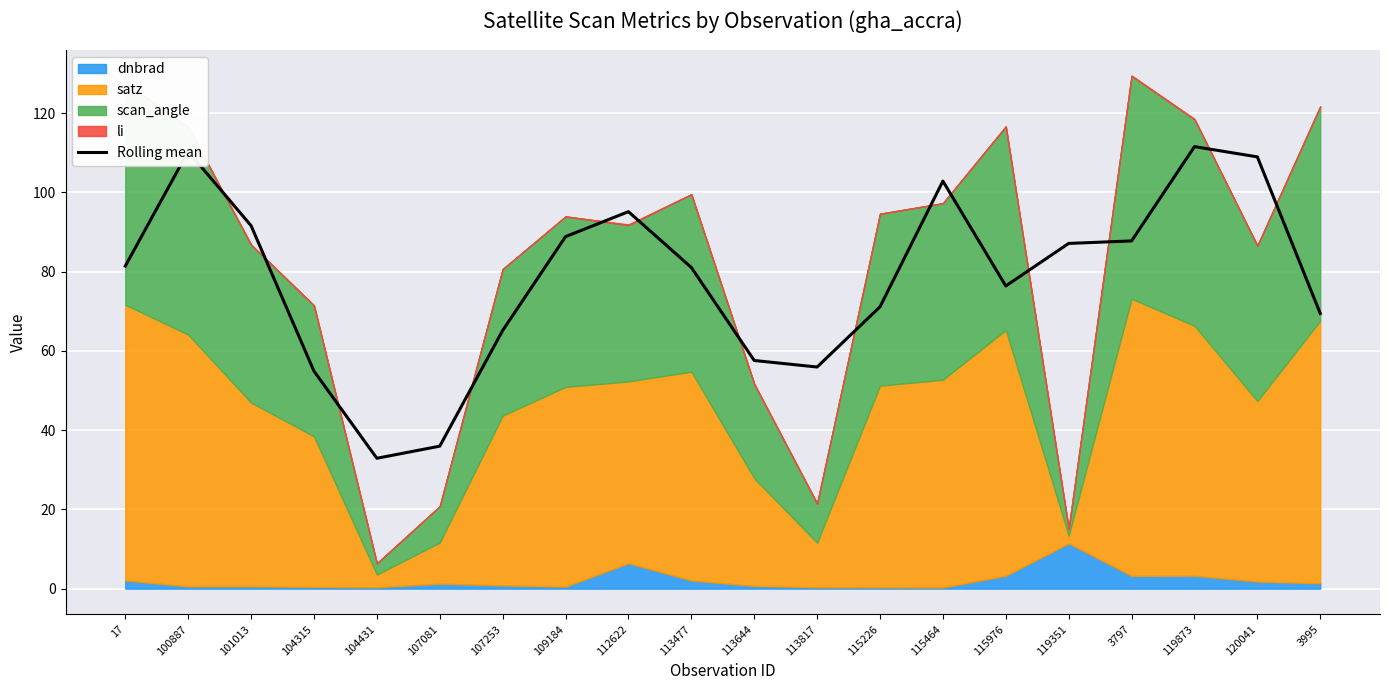

What is the difference between the values at 112622 and 3995?

25.7